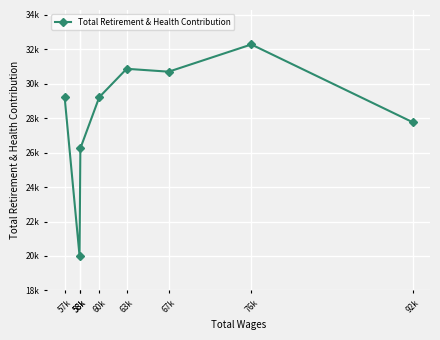

The chart shows a value of 31275 at 63k. True or false?

True